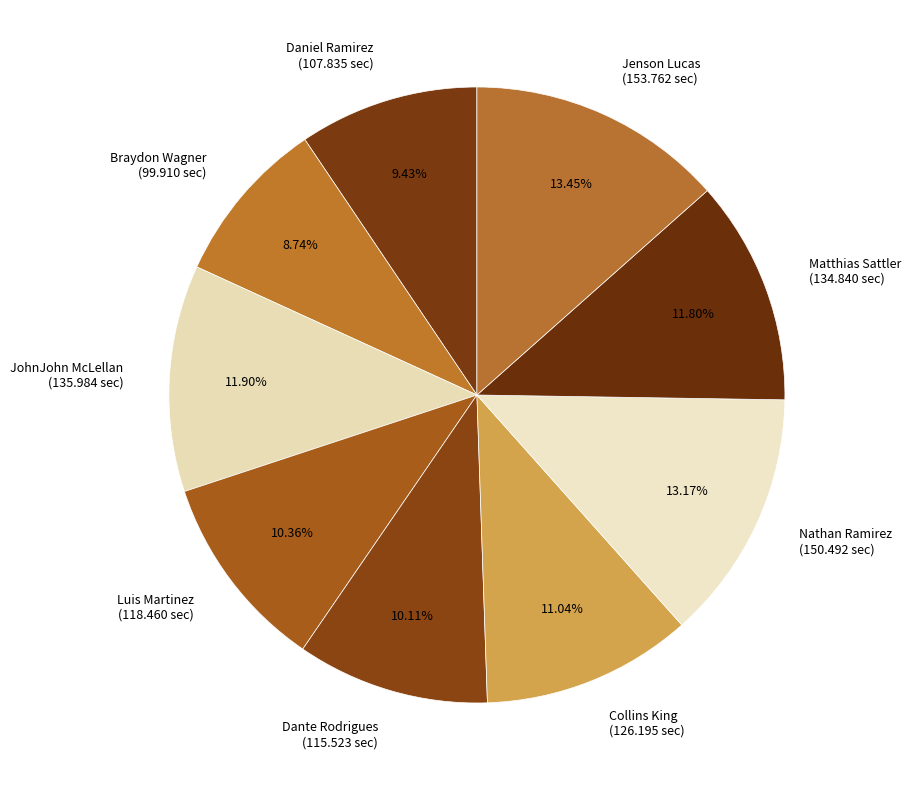

How many segments does this pie chart have?

9